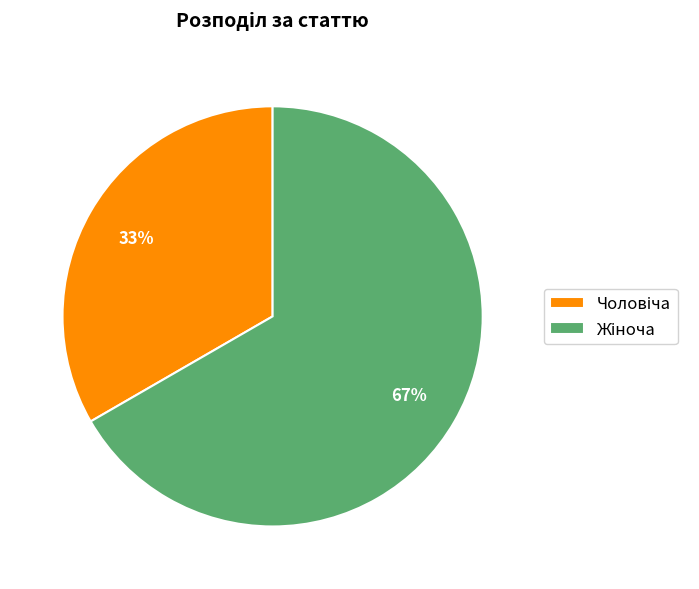

To the nearest percent, what is the average slice percentage?

50%